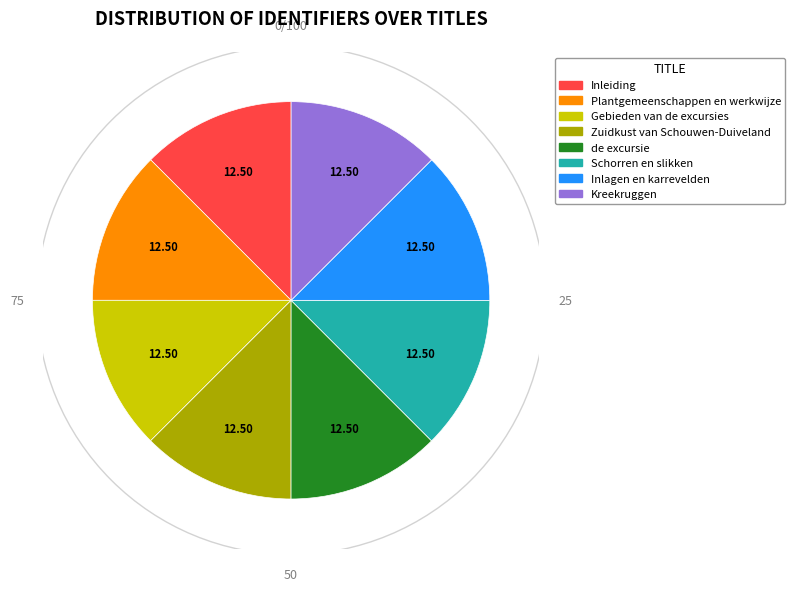

Approximately how many times larger is the value at Gebieden van de excursies compared to Schorren en slikken?

1.0